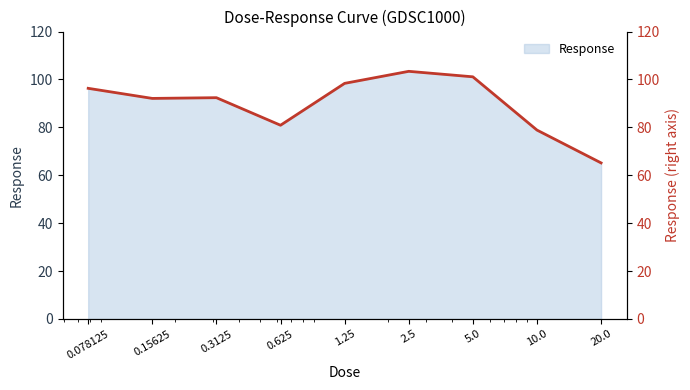

Where is the data nearest to the value 84?

0.625